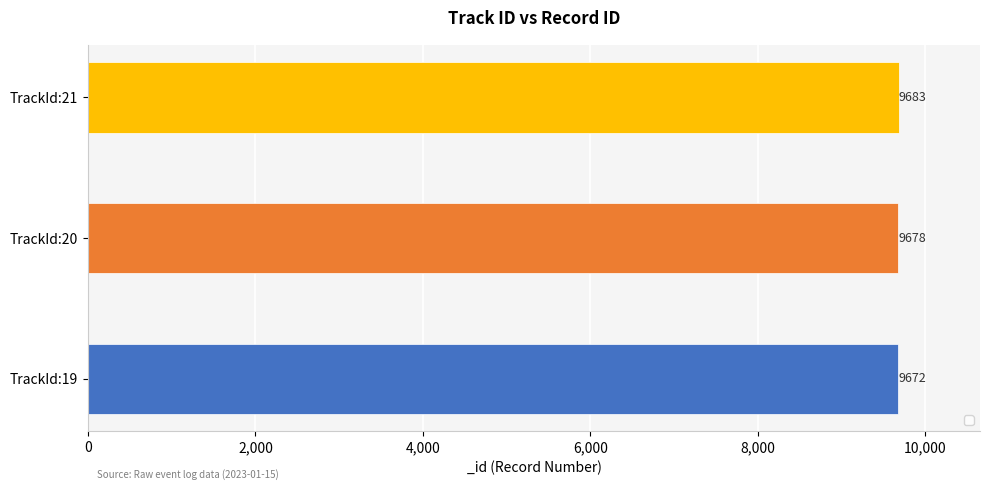

Where is the data nearest to the value 9677?

TrackId:20